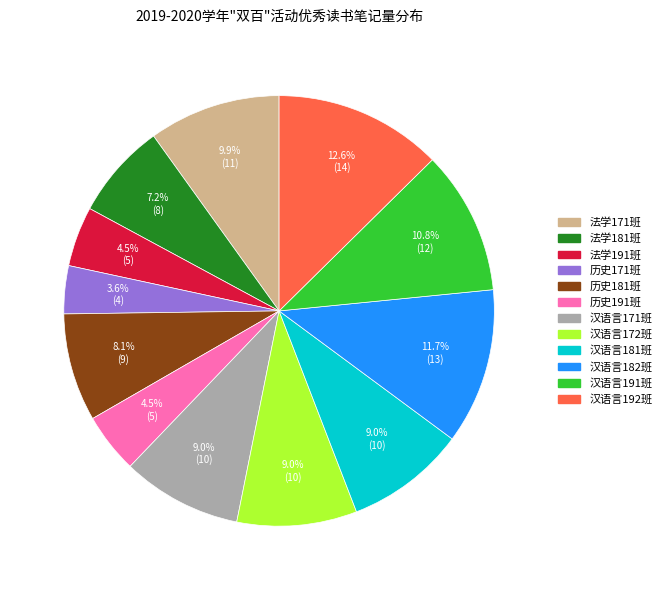

To the nearest percent, what percentage of the pie is 法学181班?

7%